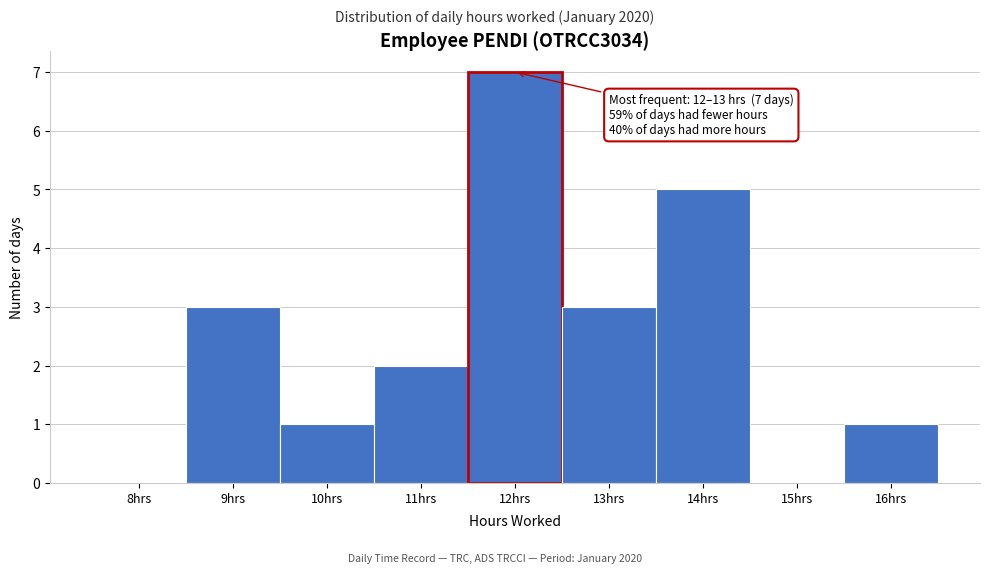

Reading left to right, list all the values displayed in this chart.

8hrs=0	9hrs=3	10hrs=1	11hrs=2	12hrs=7	13hrs=3	14hrs=5	15hrs=0	16hrs=1